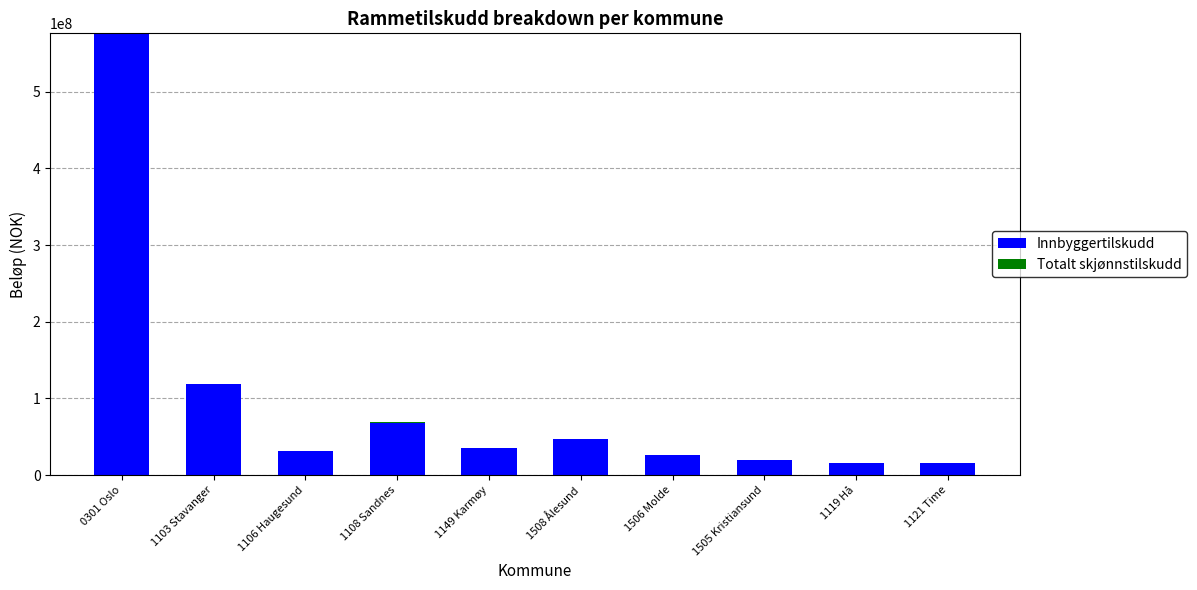

At which category is the sum across all series the highest?

0301 Oslo